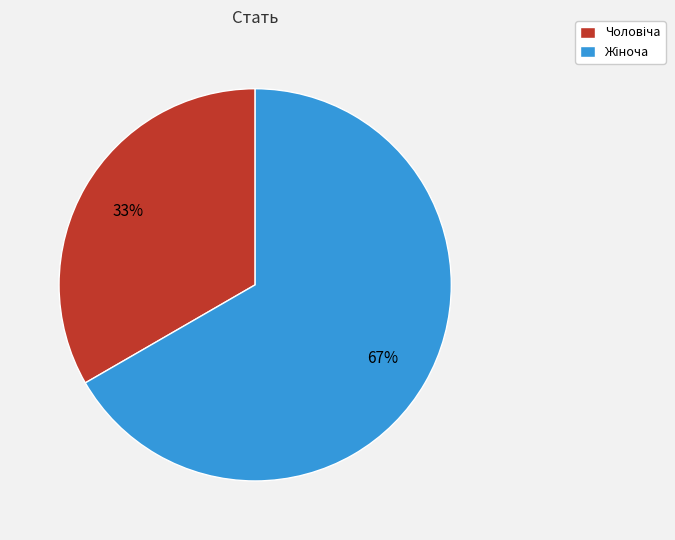

To the nearest percent, what is the average slice percentage?

50%